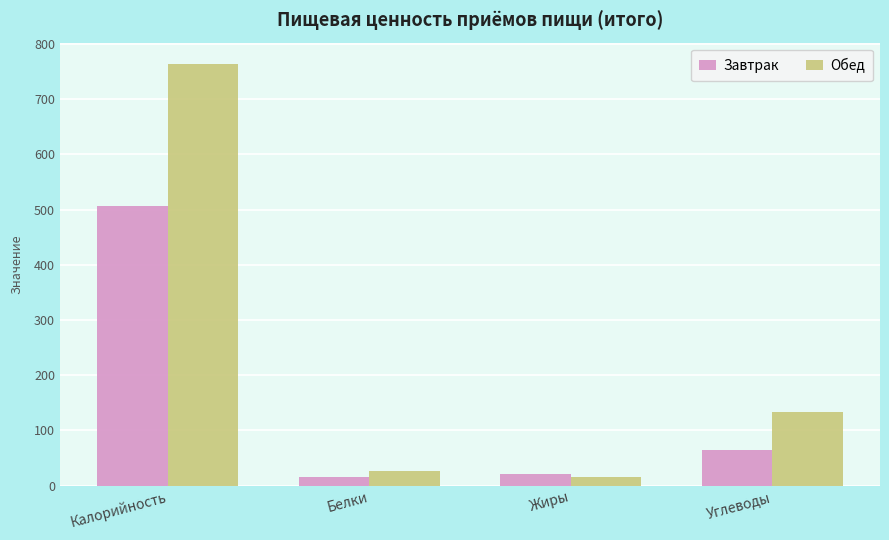

Rank the series by their average value, from lowest to highest.

Завтрак, Обед